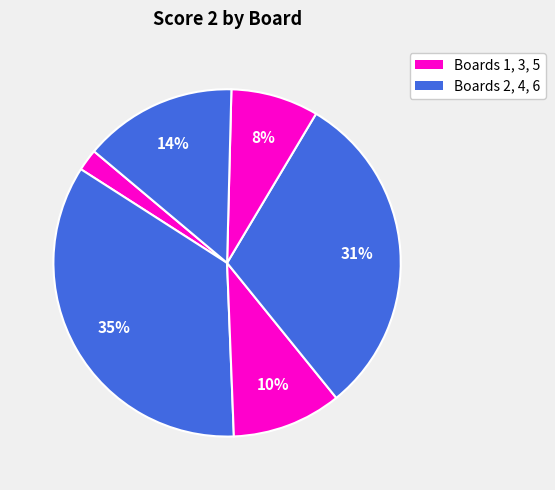

How many segments does this pie chart have?

6